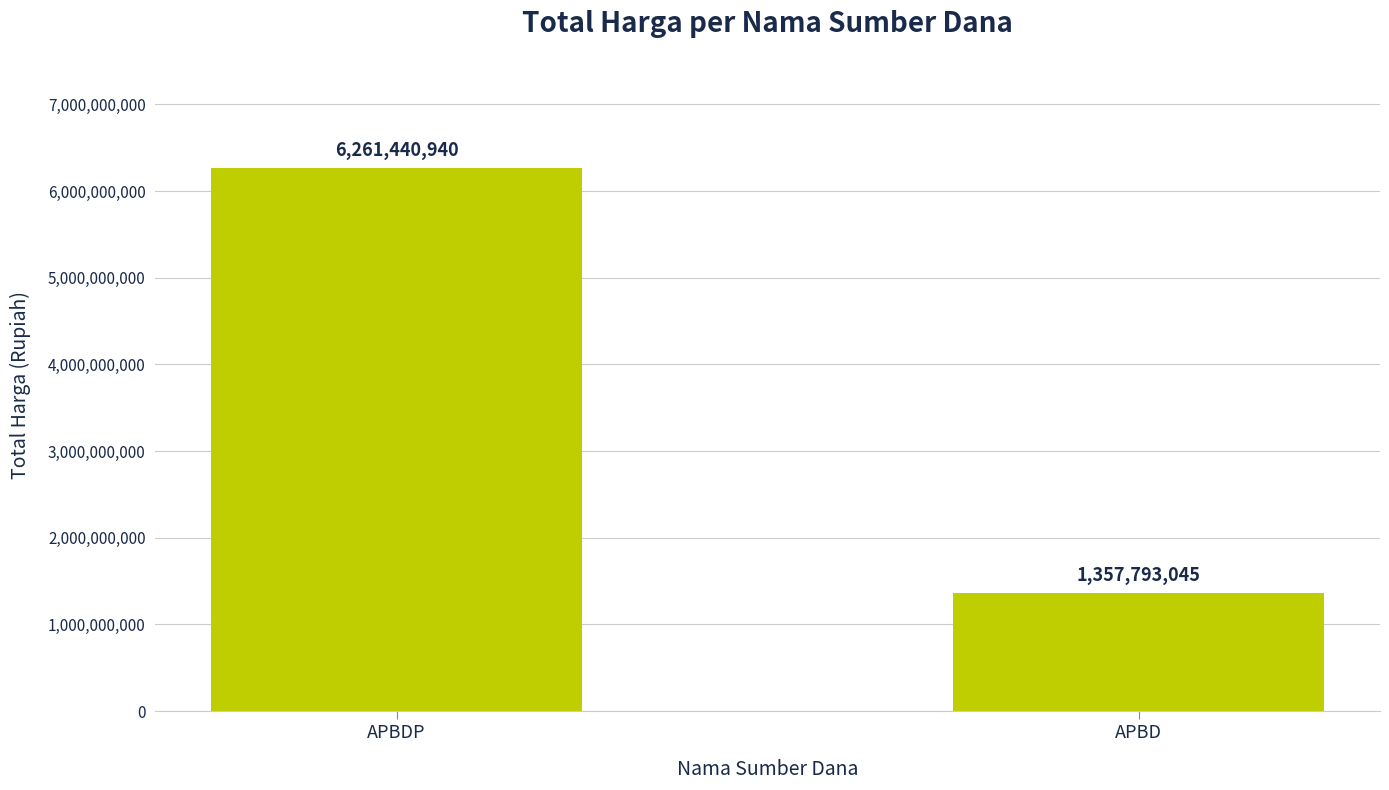

True or false: the data shows 6261440940 at APBDP.

True